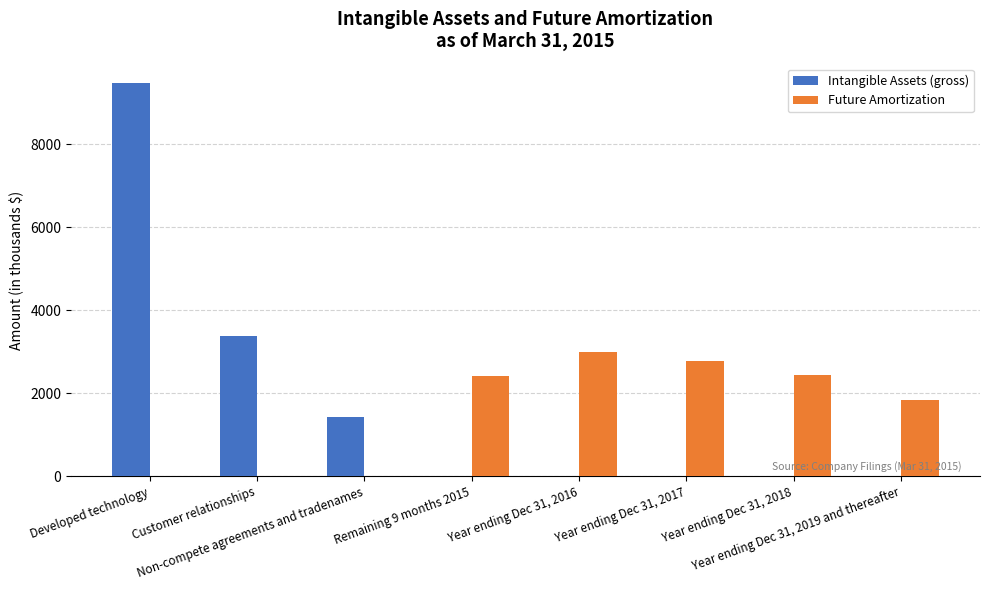

What is the greatest value displayed?

9470